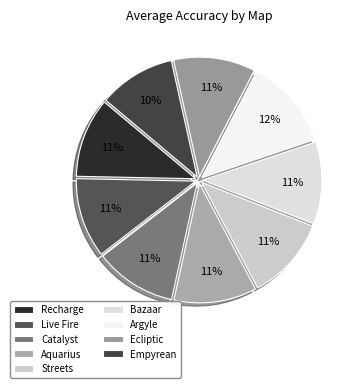

Which slice is the largest?

Argyle